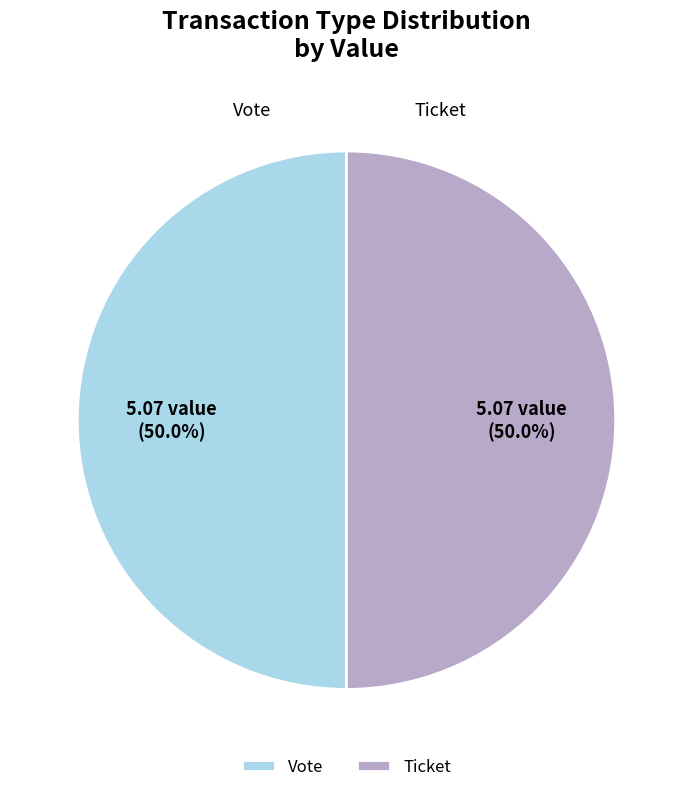

Approximately how many times larger is the value at Vote compared to Ticket?

1.0